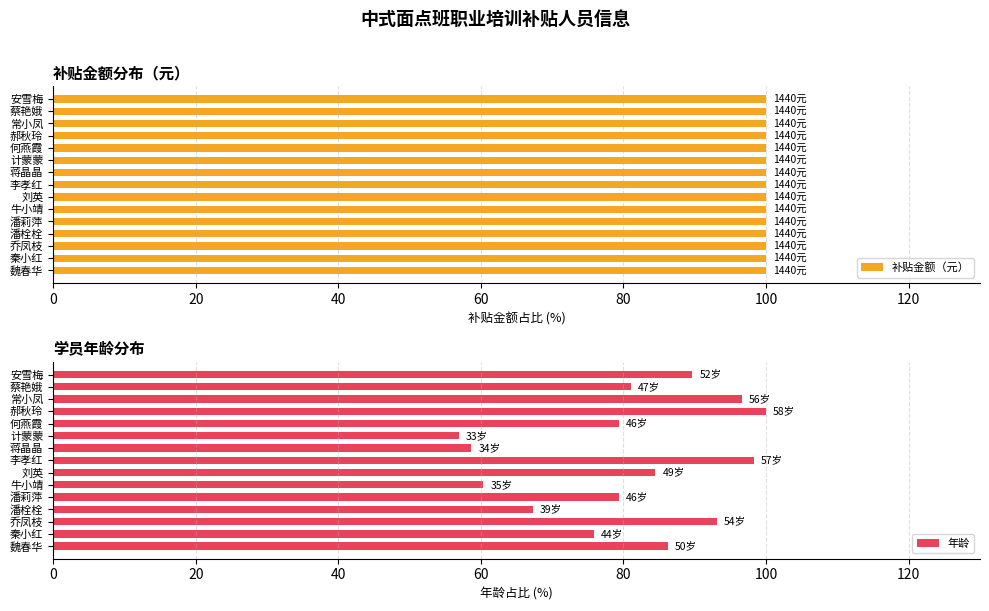

How many groups of bars are there?

15